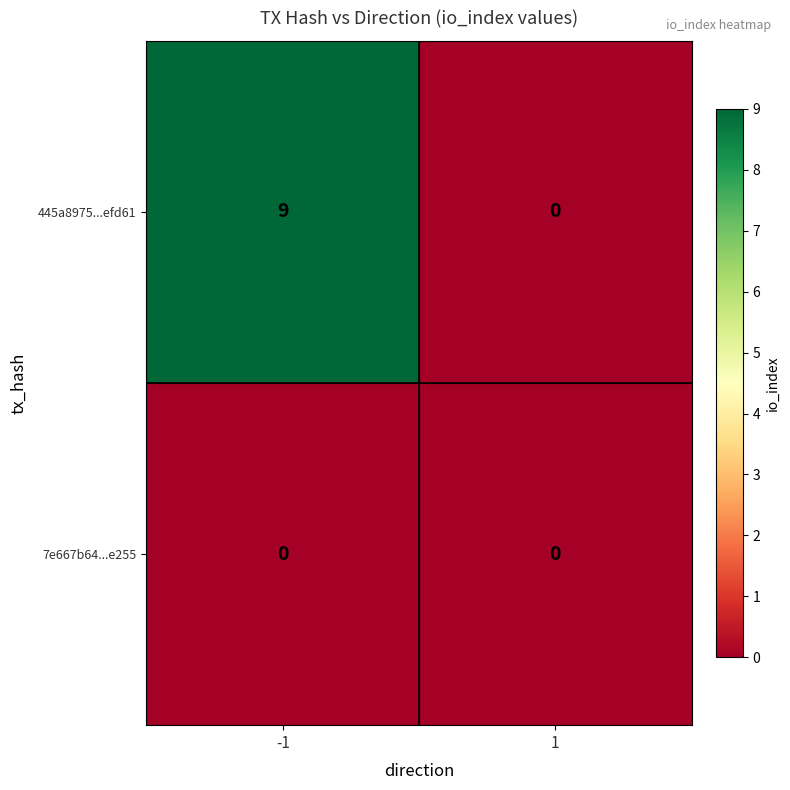

Rank the series by their maximum value, from lowest to highest.

7e667b64...e255, 445a8975...efd61